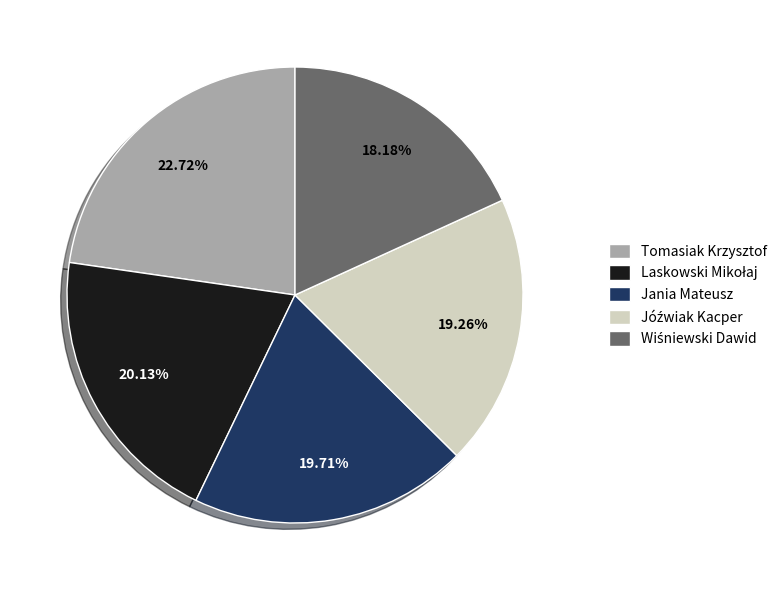

How many segments does this pie chart have?

5